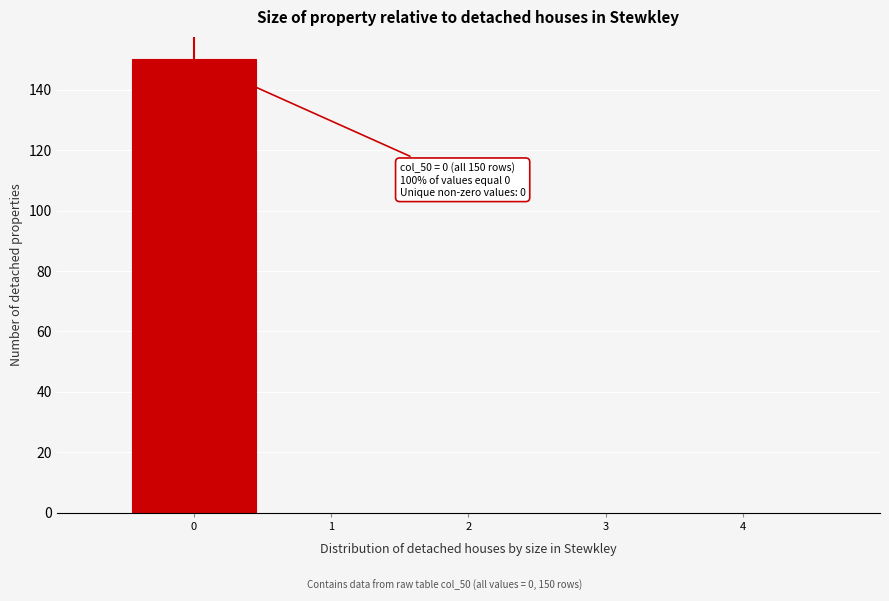

Over which range of the x-axis is the bar tallest?

-0.5 to 0.5